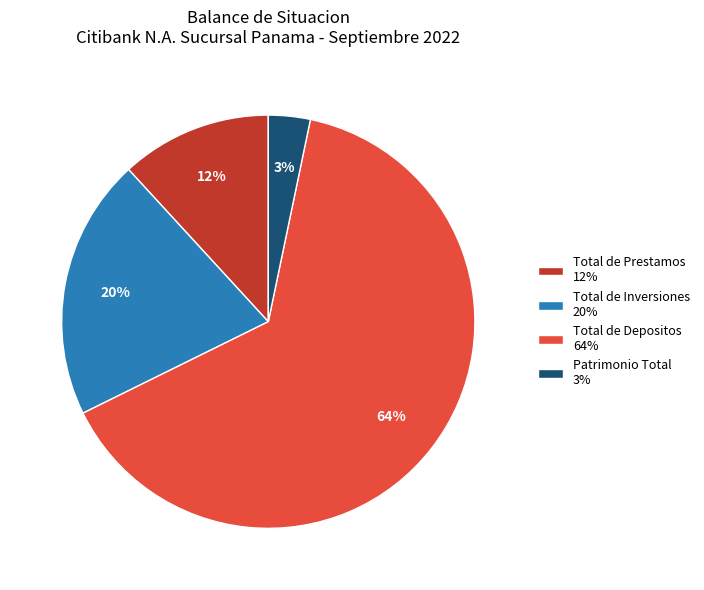

Is the sum of Total de Inversiones 20% and Total de Depositos 64% greater than half?

Yes